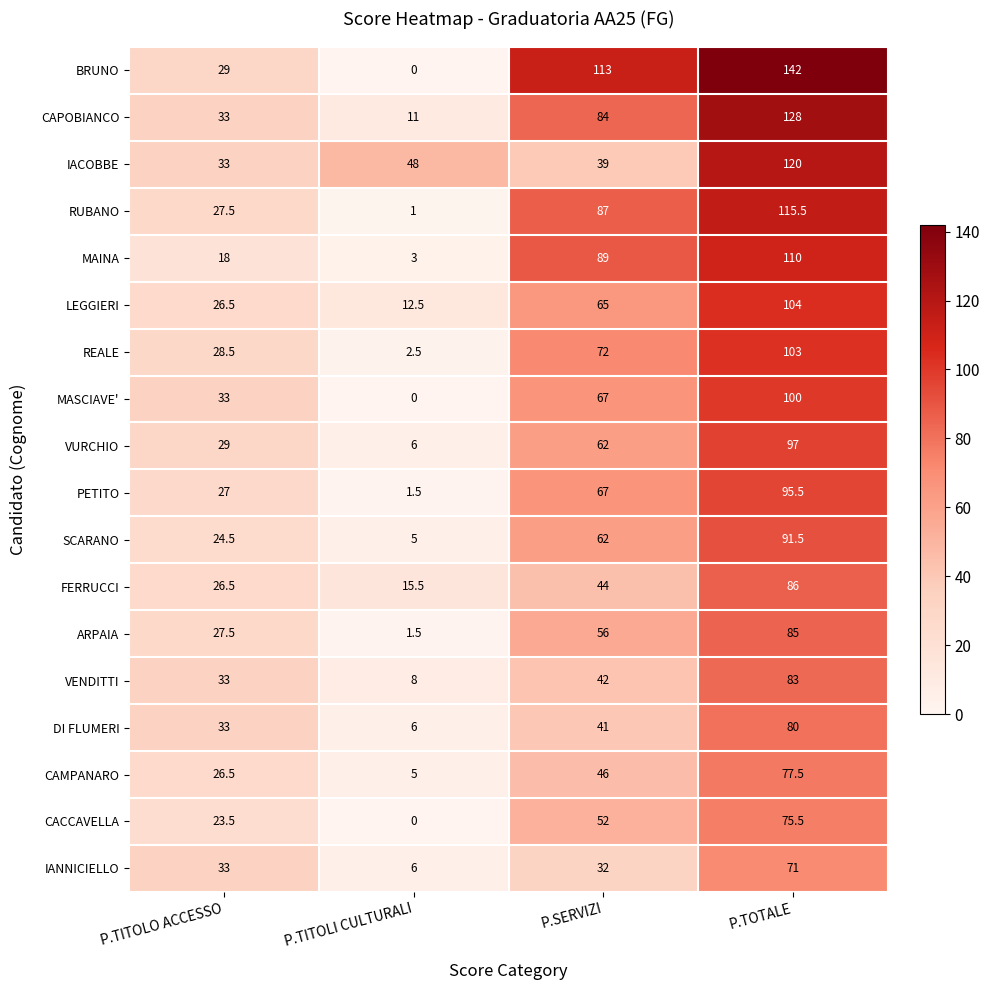

At which category does the chart reach its peak across all series?

P.TOTALE